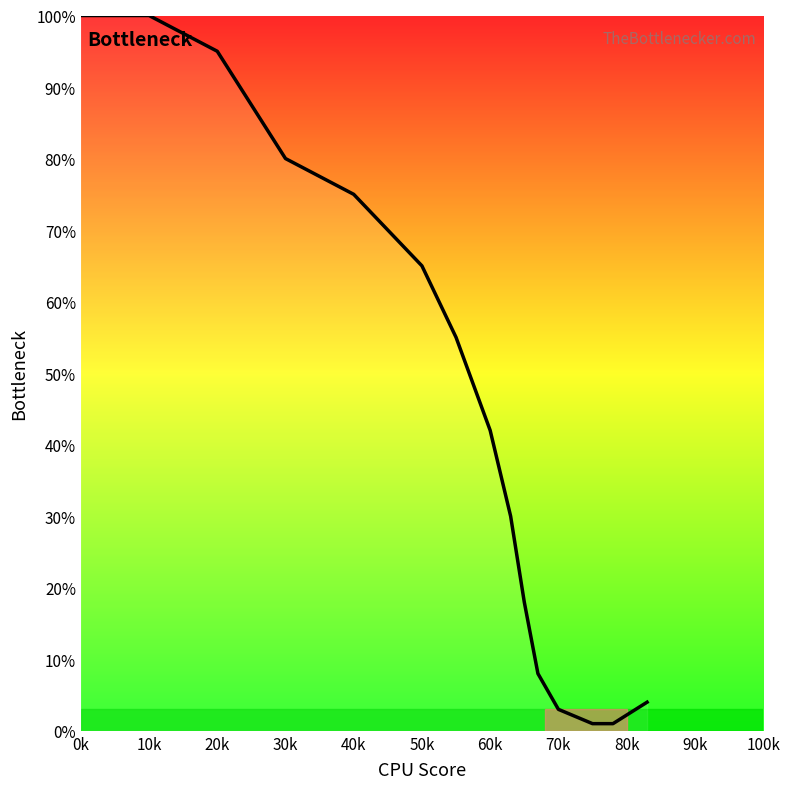

How many categories are shown in the chart?

15